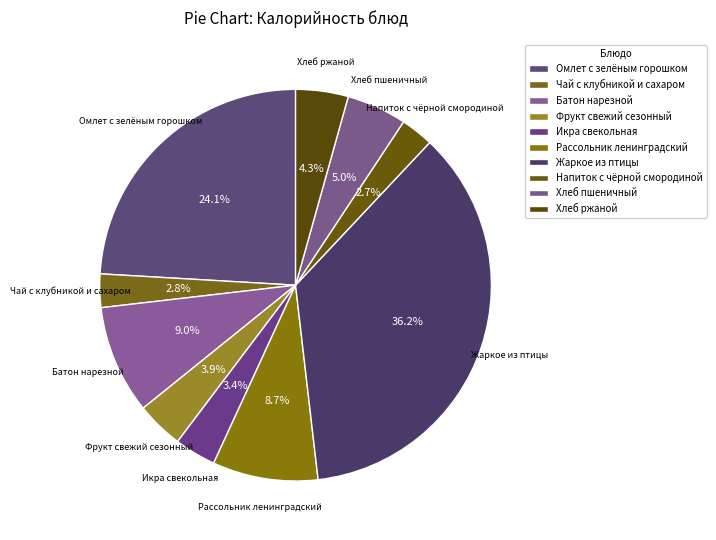

To the nearest percent, what is the average slice percentage?

10%